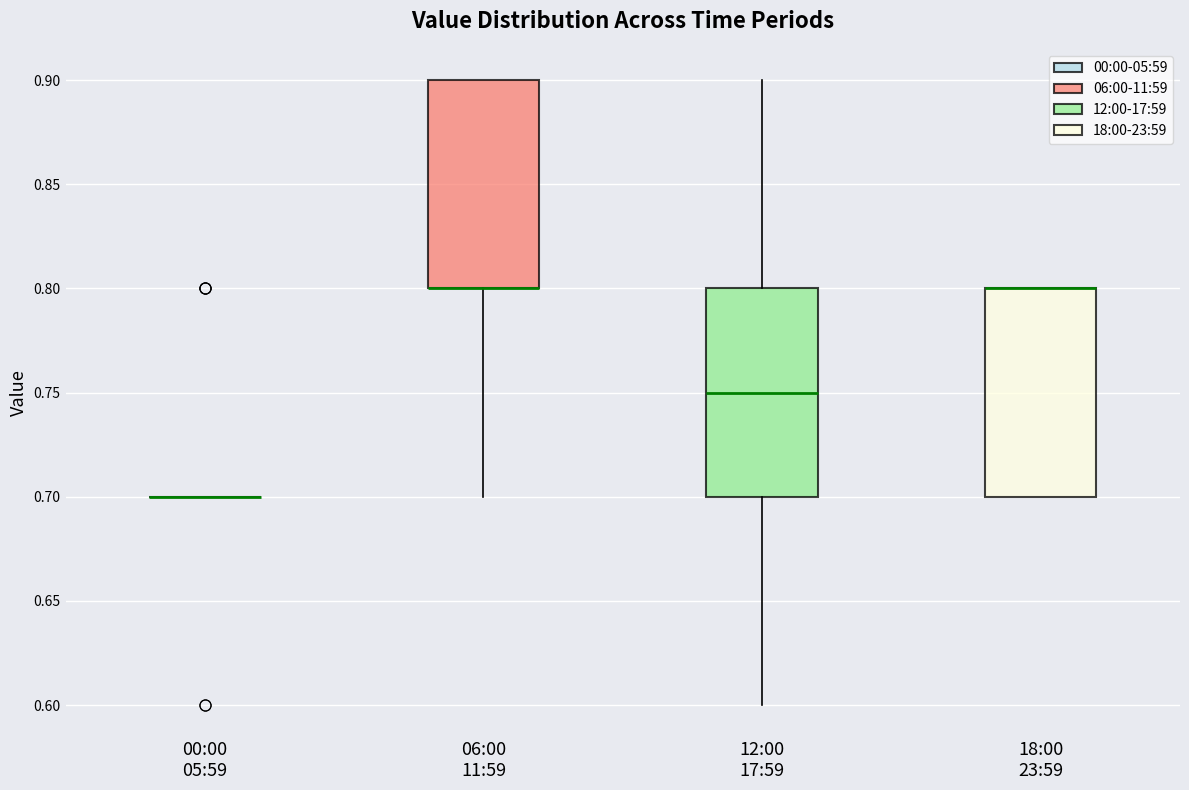

Where is the upper edge of the box for 06:00 11:59 on the y-axis? The values are not printed on the chart, so give them approximately, as read against the axis.

0.90